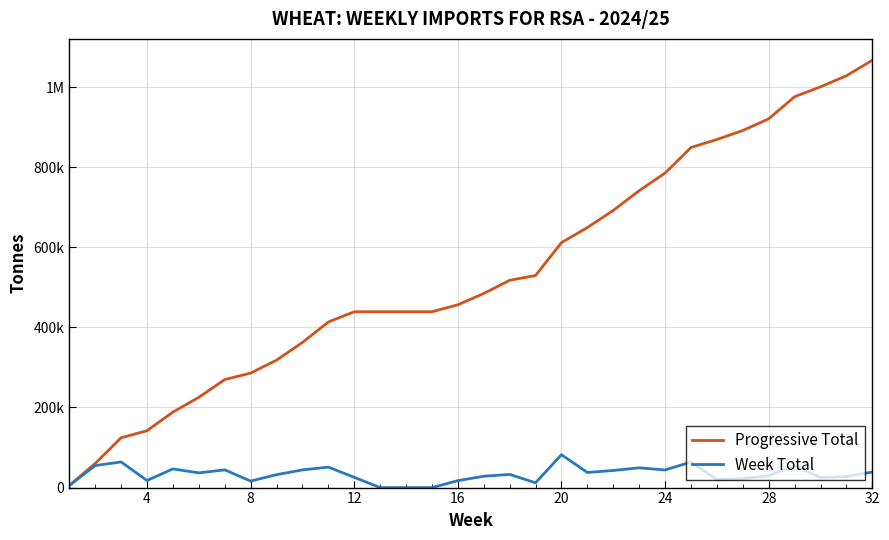

What are all the series names shown in the legend?

Progressive Total, Week Total